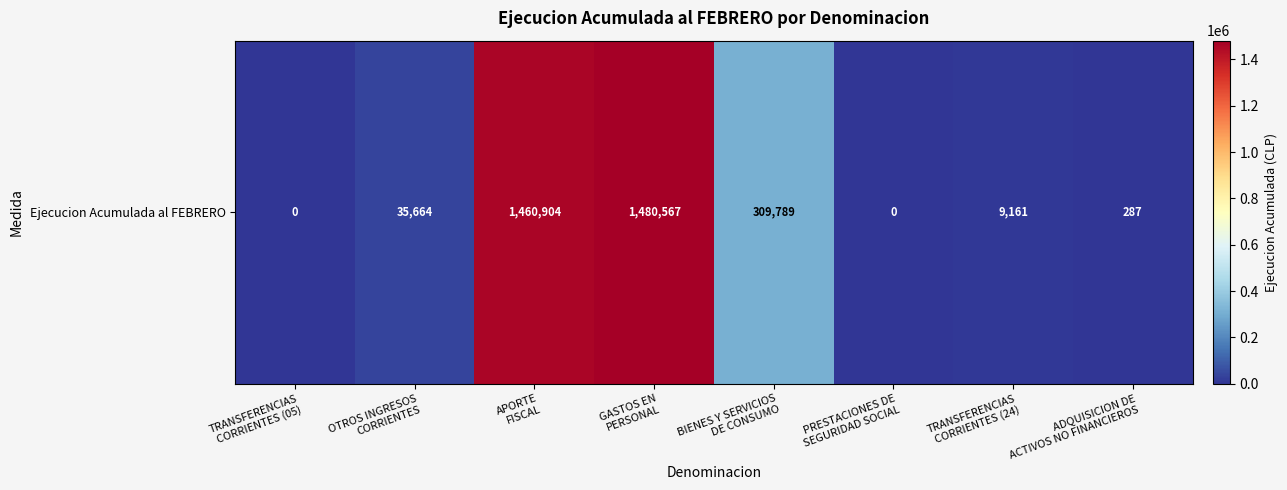

How many values are above zero?

6